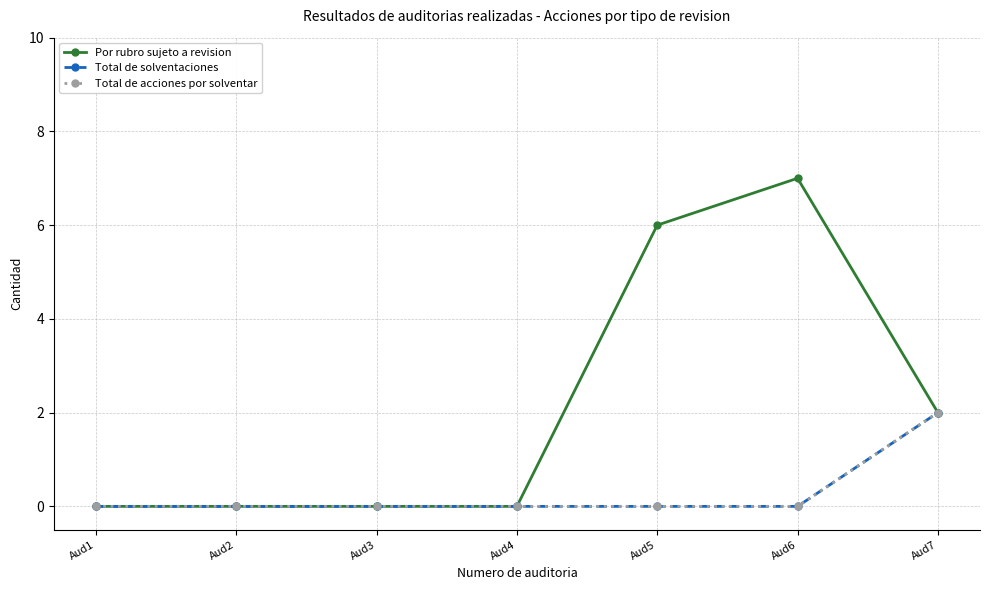

The value of Total de acciones por solventar at Aud7 is 3. True or false?

False